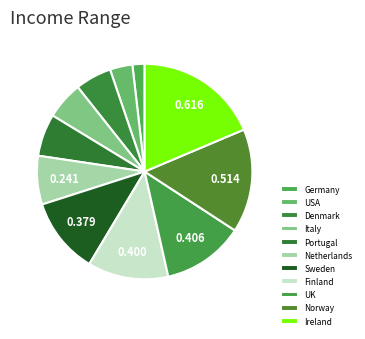

Rank the categories by value from highest to lowest.

Ireland, Norway, UK, Finland, Sweden, Netherlands, Portugal, Italy, Denmark, USA, Germany